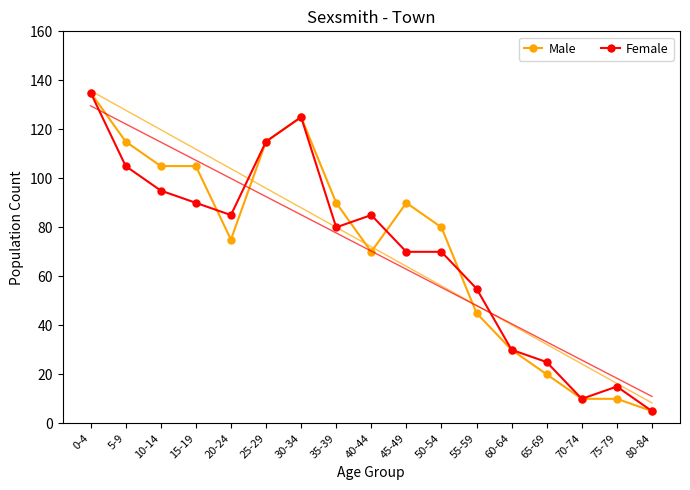

True or false: Female has more than 2 points higher than both neighbors.

True